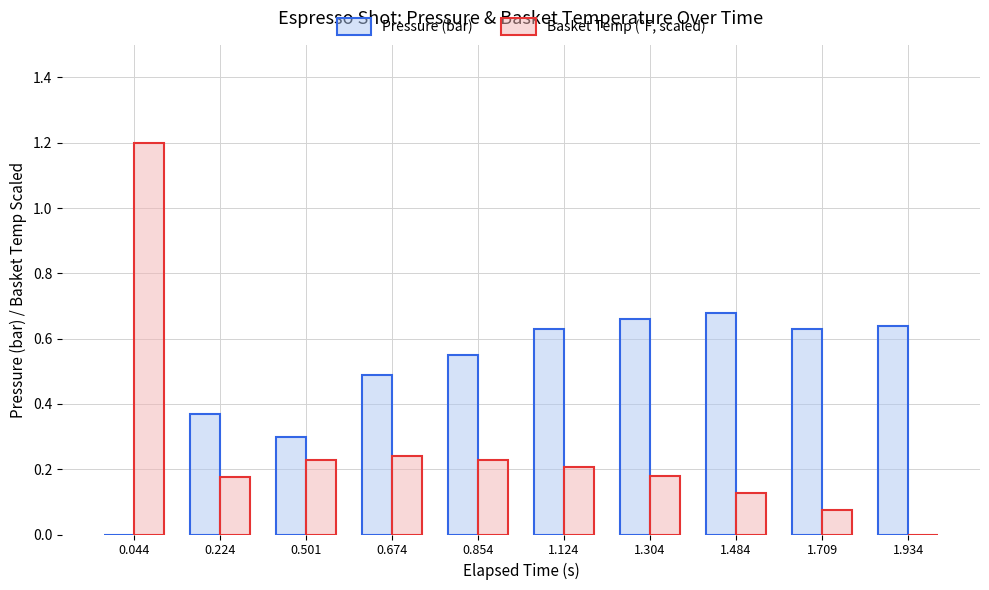

How many groups of bars are there?

10